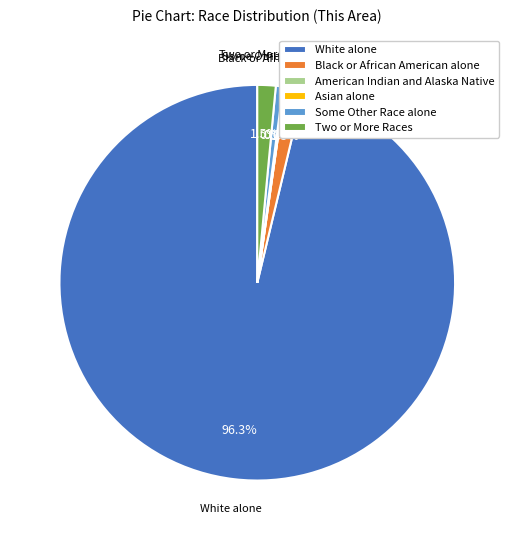

Between White alone and Black or African American alone, which is larger?

White alone